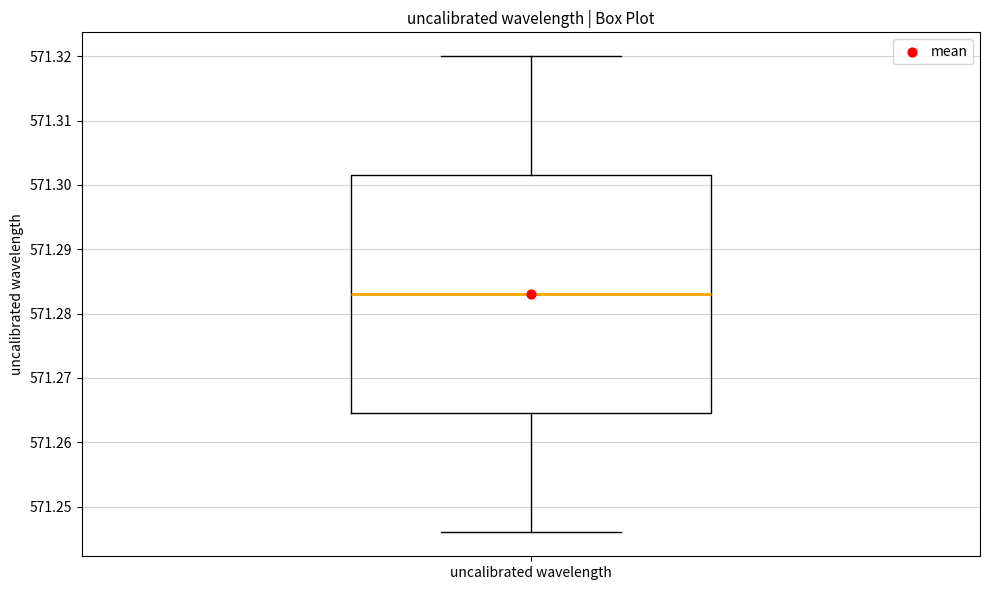

Read this box plot against the y-axis: the position of the median line, the range covered by the box, and the ends of both whiskers. The values are not printed on the chart, so give them approximately, as read against the axis.

median 571.283, box 571.265 to 571.302, whiskers 571.246 to 571.320